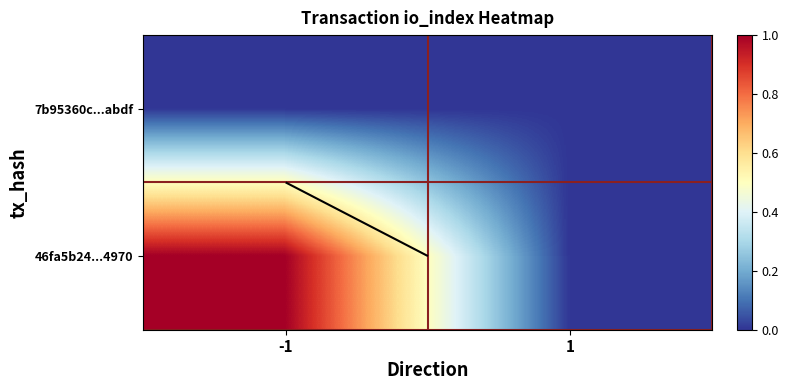

What is the maximum value for 46fa5b24...4970?

1